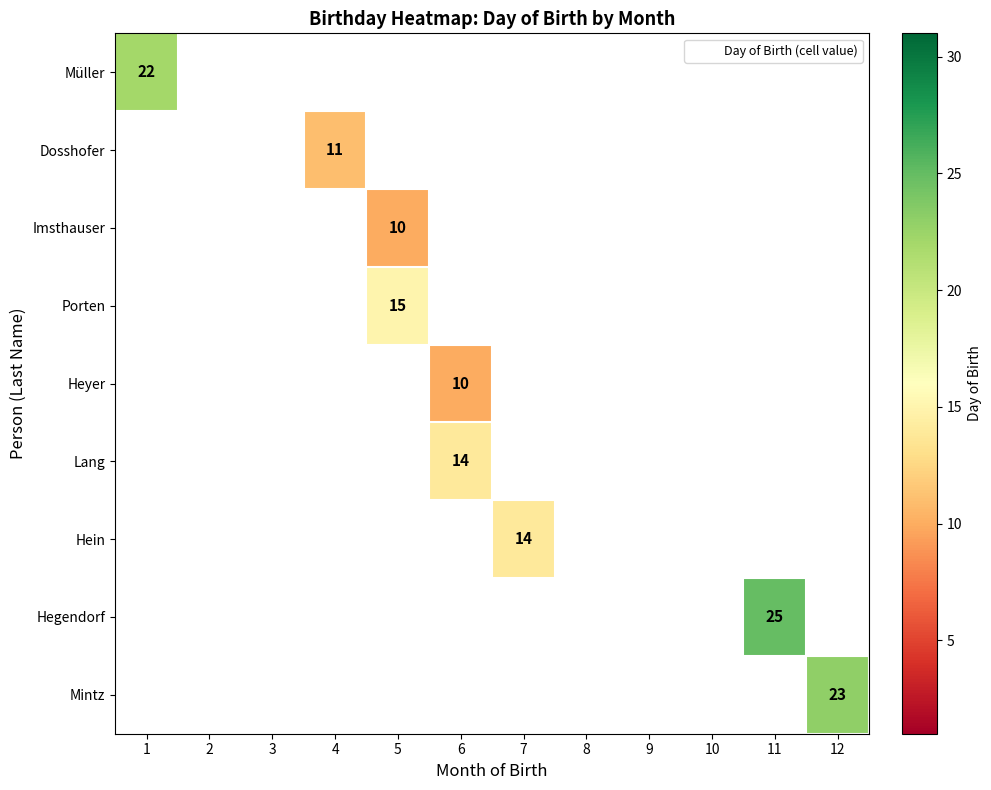

True or false: Müller has a value of 12.5 at 1.

False